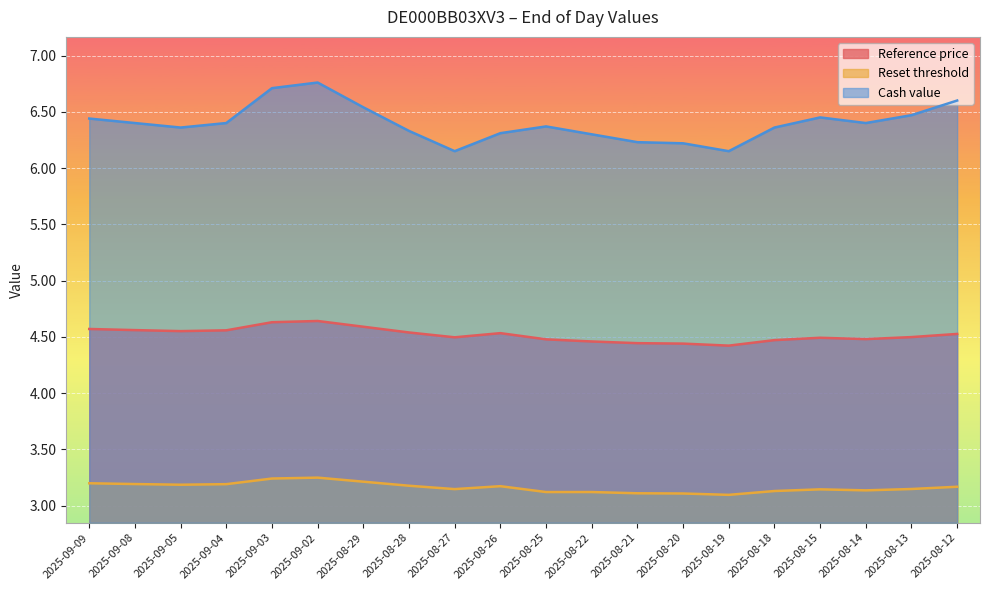

True or false: Cash value and Reset threshold intersect in this chart.

False